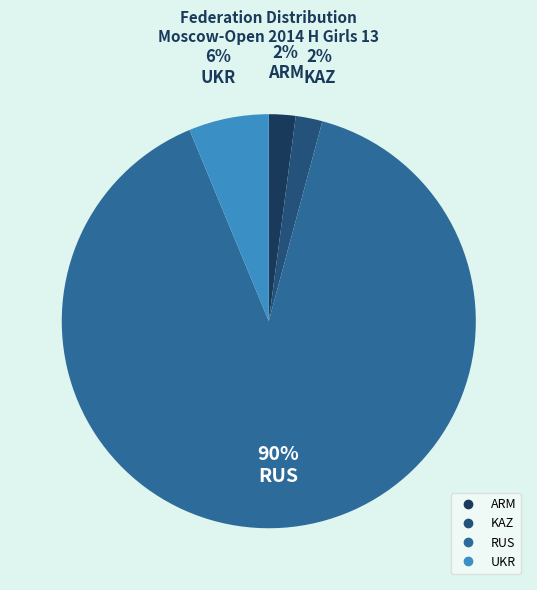

How many segments does this pie chart have?

4